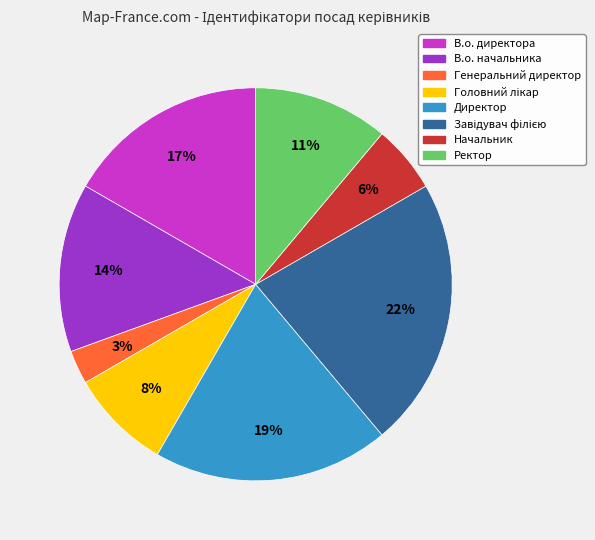

Which has a higher value, В.о. директора or Директор?

Директор